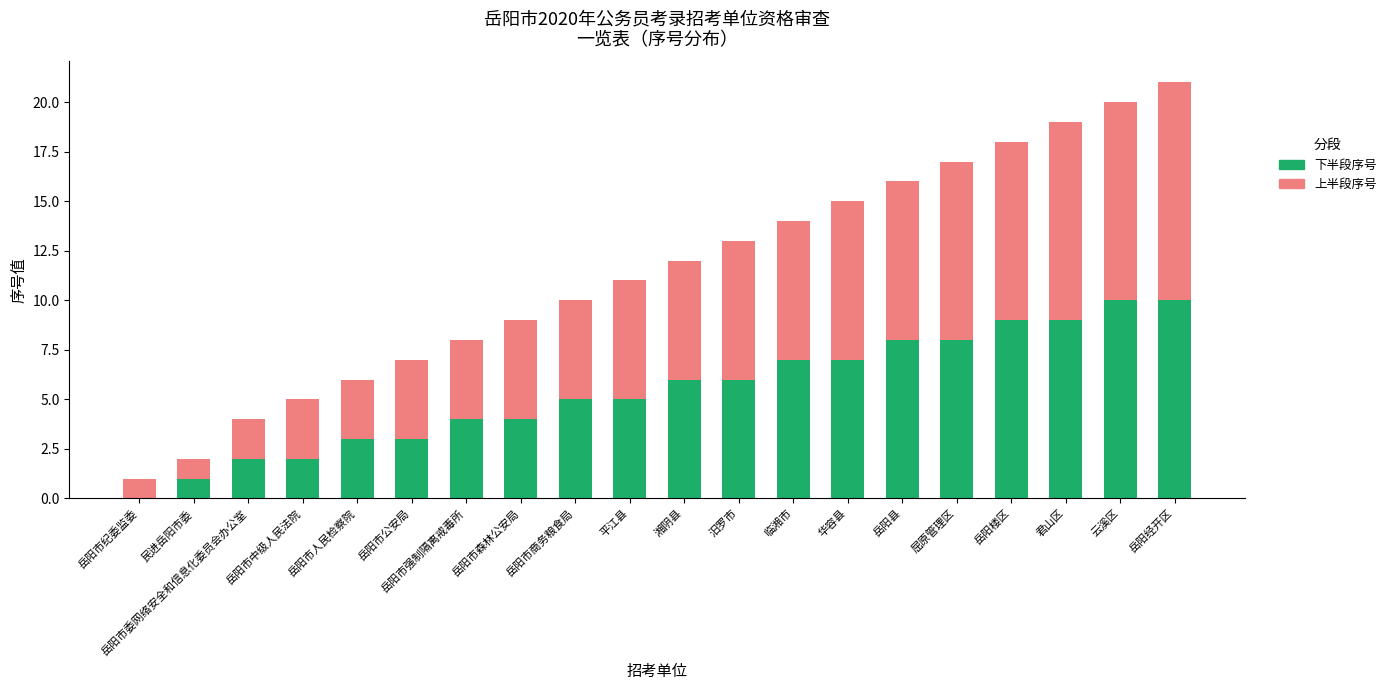

Does the chart contain stacked bars?

Yes